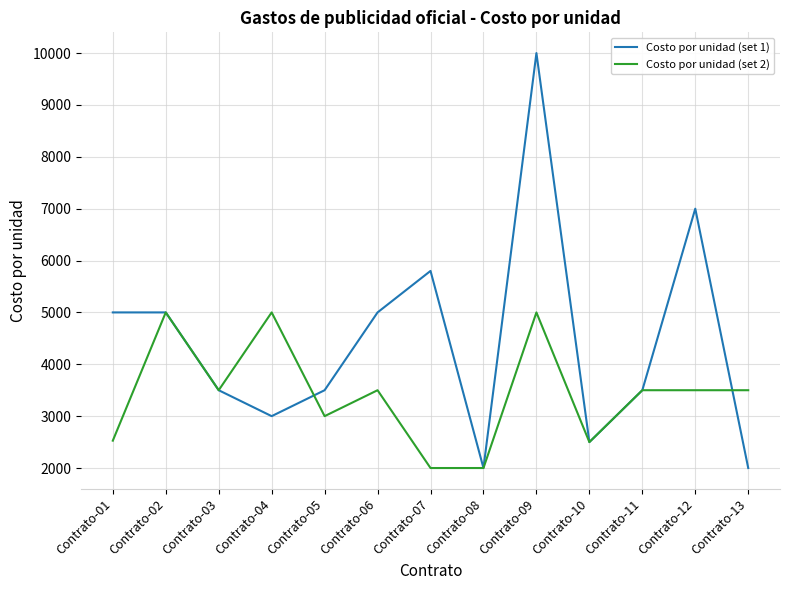

Does the chart display data point markers on the line(s)?

No